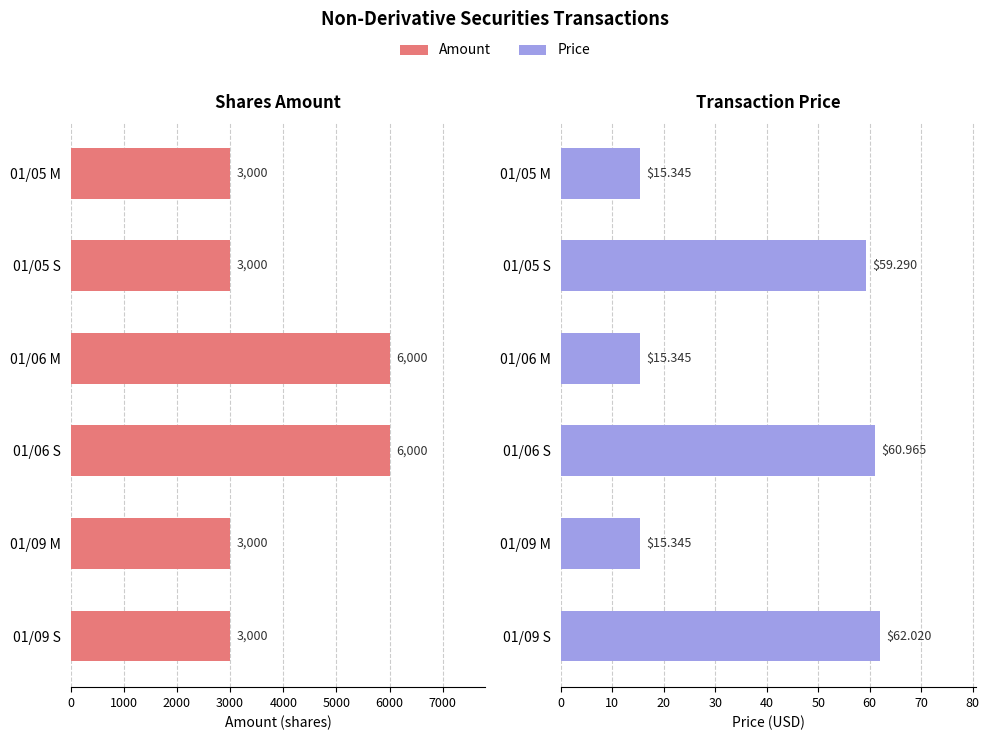

Between 01/06 S and 01/05 M, which is larger?

01/06 S